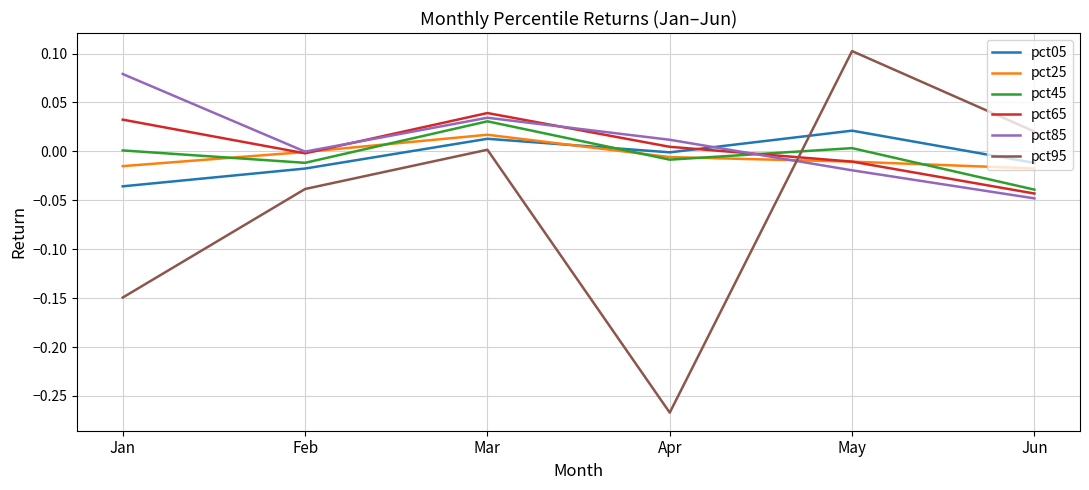

List the labels in order of pct85 value, largest first.

Jan, Mar, Apr, Feb, May, Jun